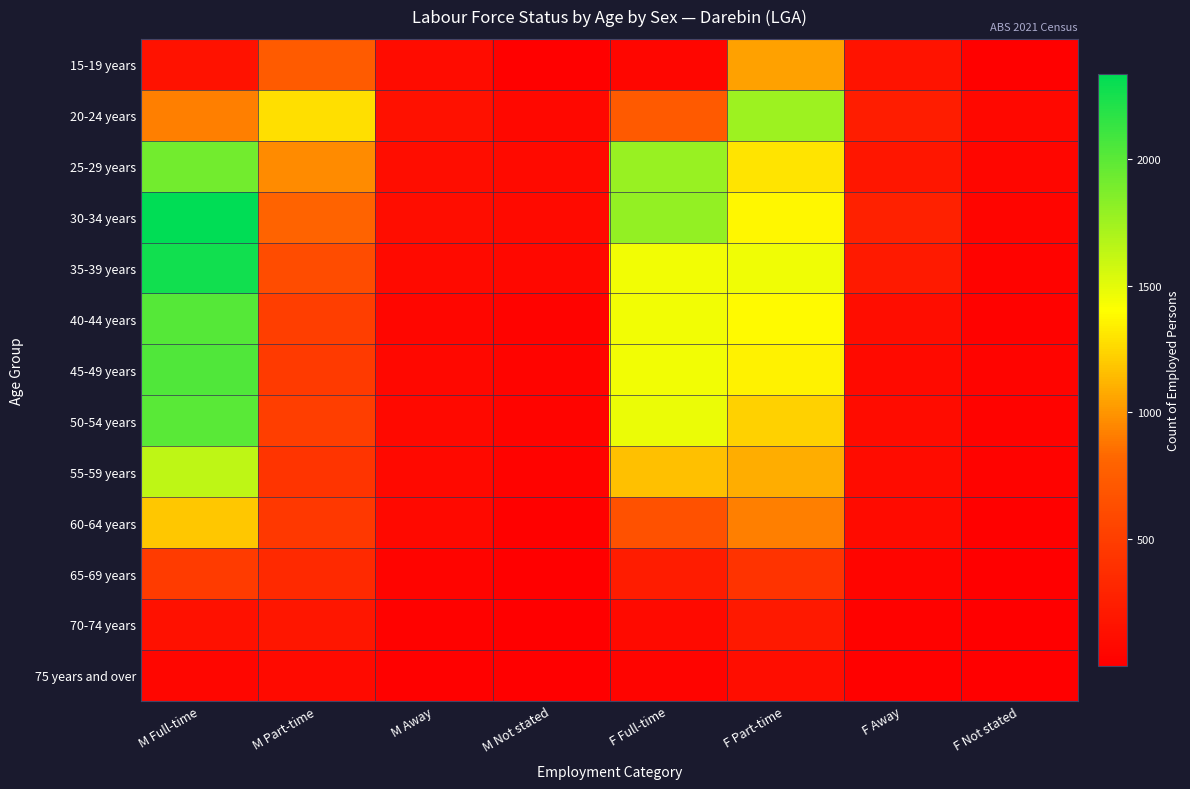

Which has a higher value, F Part-time or M Part-time?

F Part-time